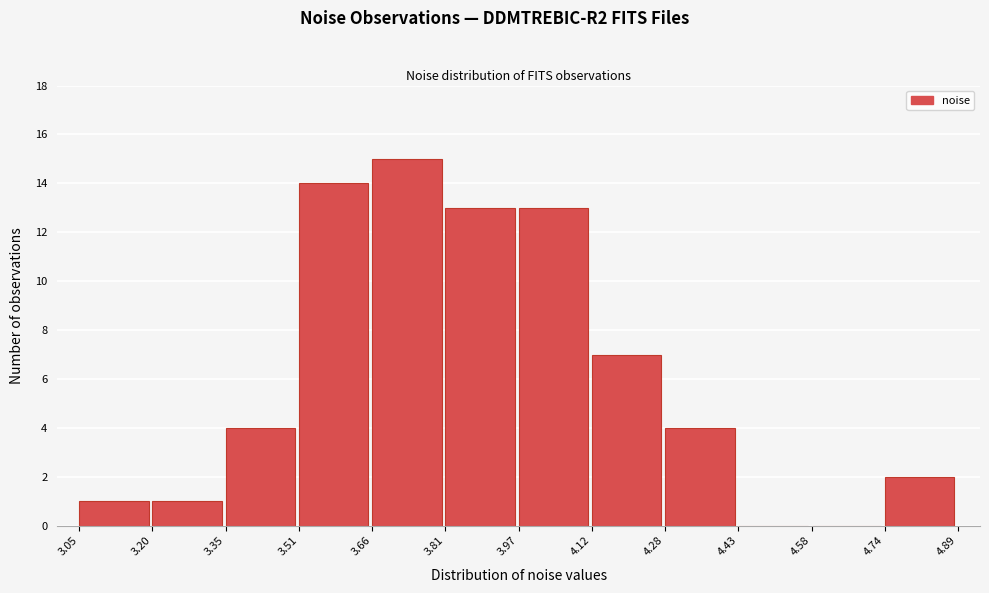

Over which range of the x-axis is the bar tallest?

3.66 to 3.81